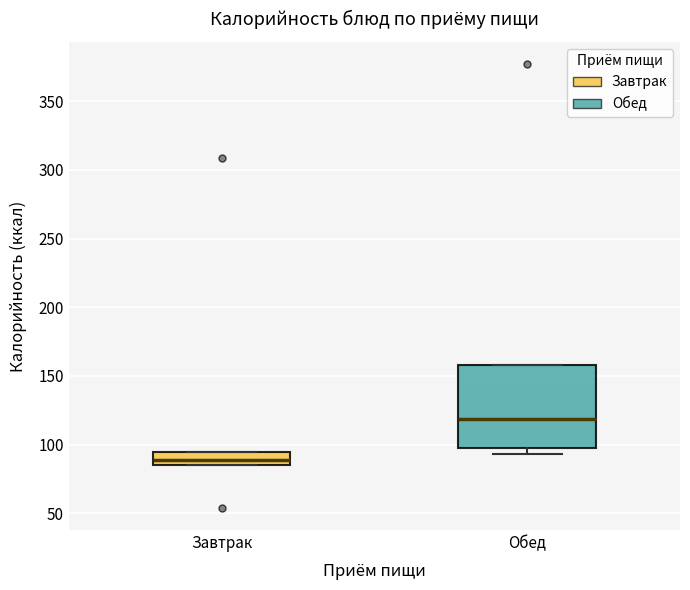

Where is the upper edge of the box for Обед on the y-axis? The values are not printed on the chart, so give them approximately, as read against the axis.

160